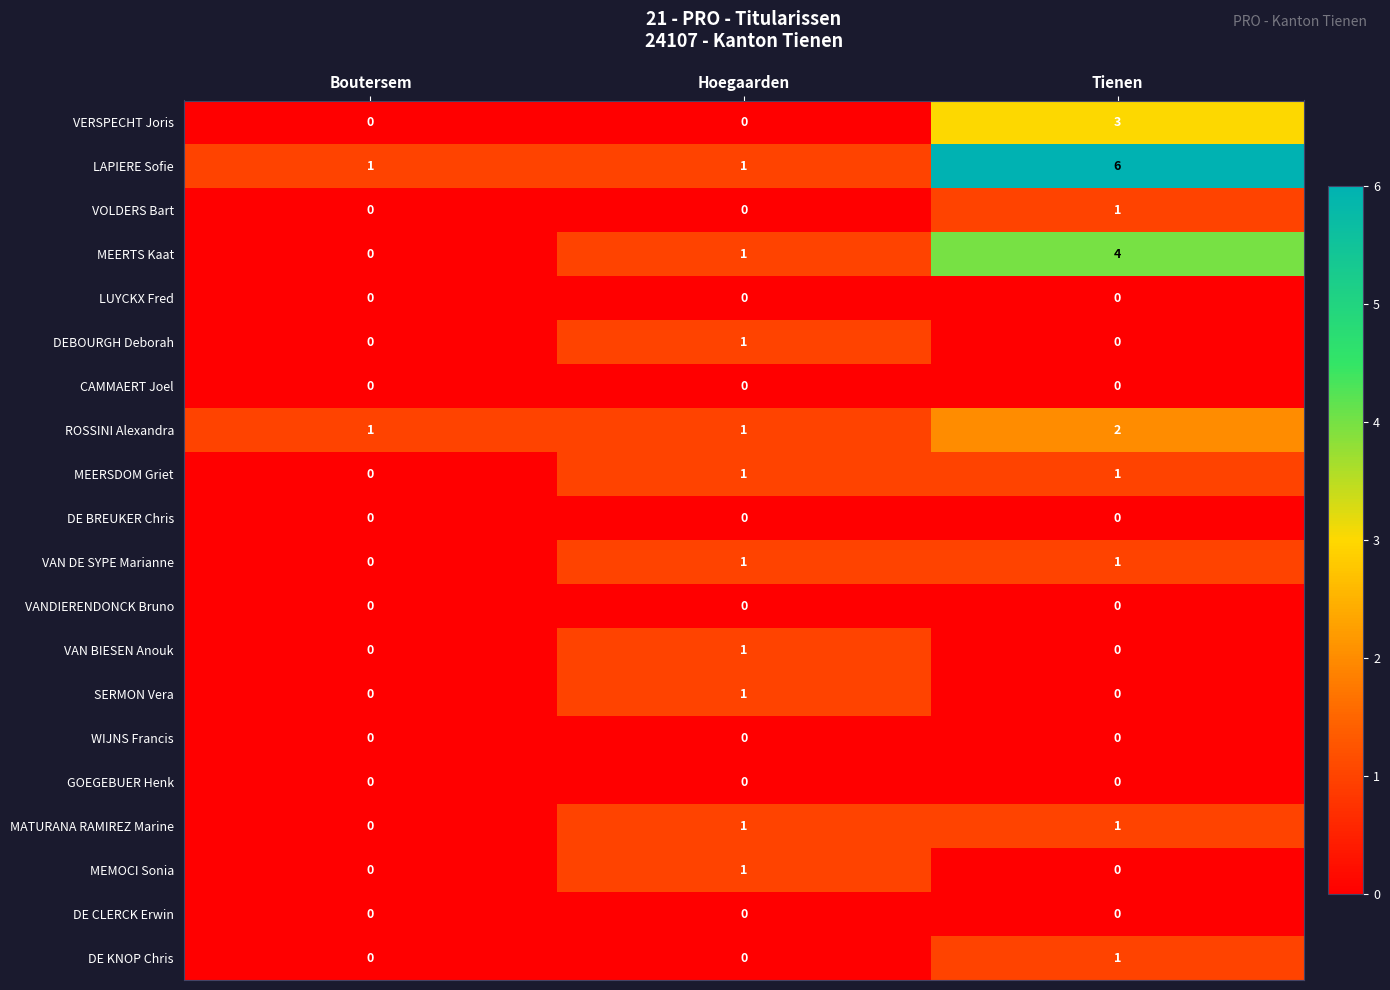

At which label does VOLDERS Bart reach its peak?

Tienen